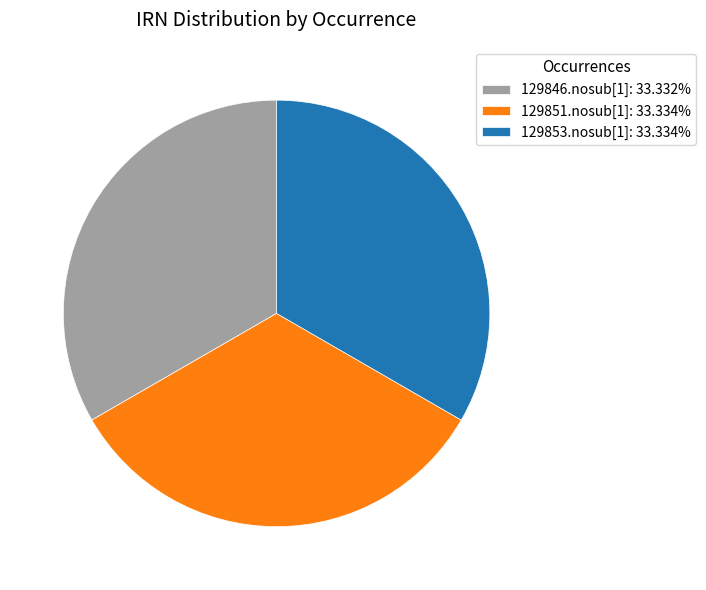

Does any single category account for the majority?

No